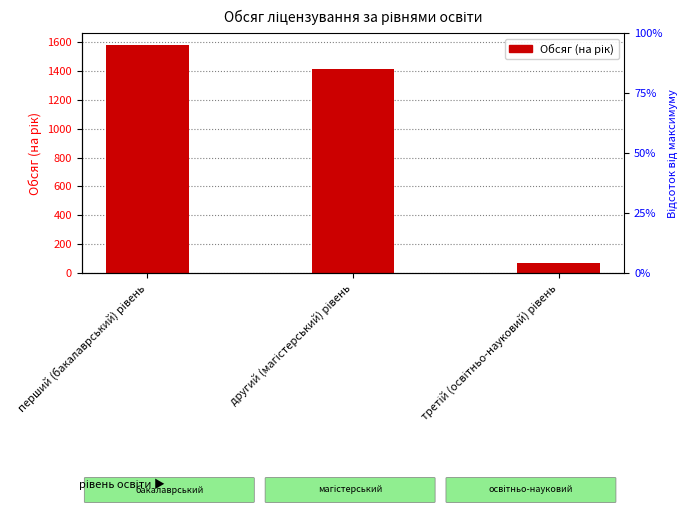

What position from the left is перший (бакалаврський) рівень?

1